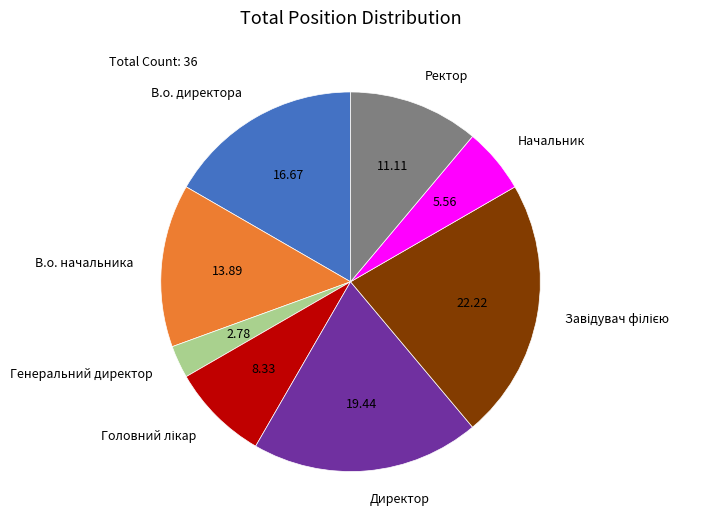

What is the smallest slice in the pie chart?

Генеральний директор